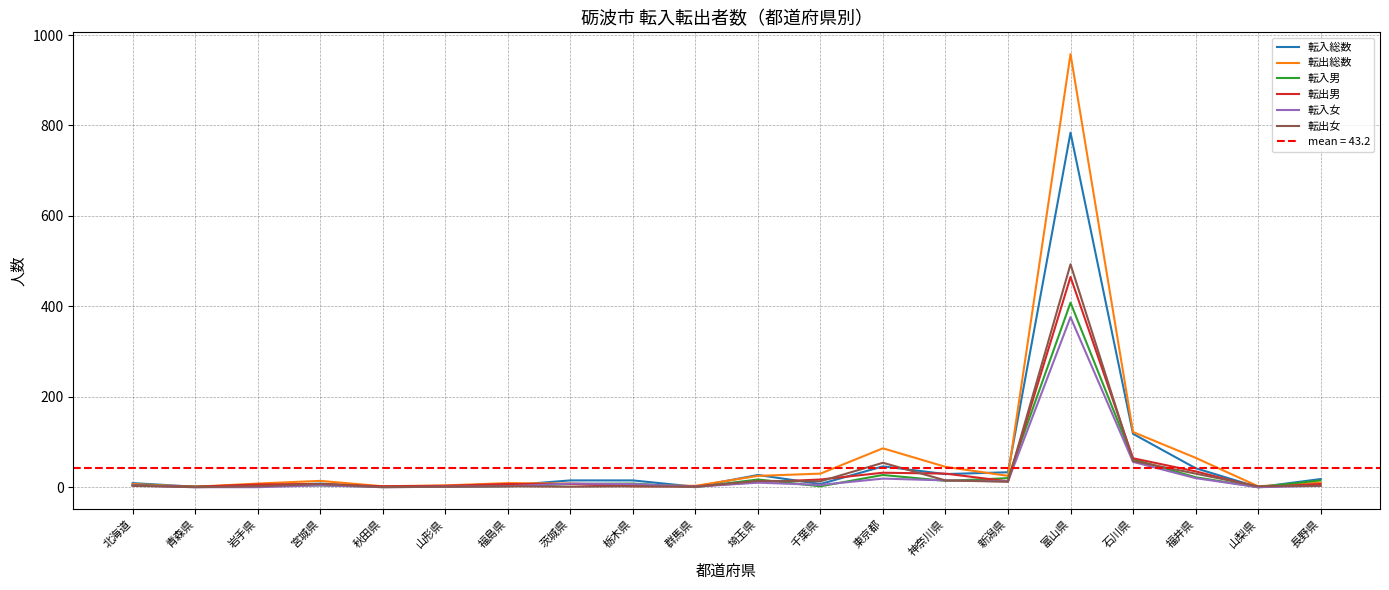

What is the difference between the second highest and minimum values in the 転出女 series?

58